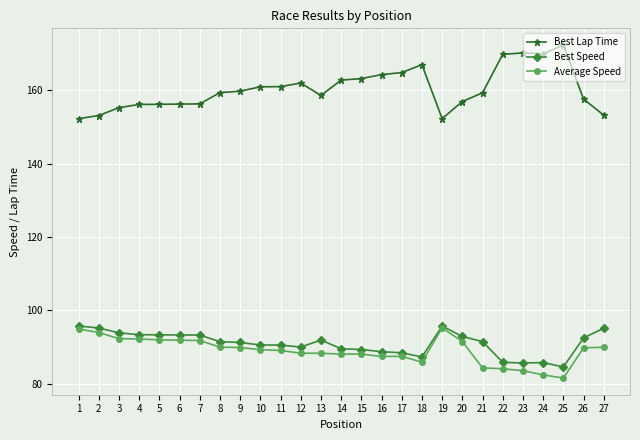

True or false: Best Speed has more than 0 points higher than both neighbors.

True